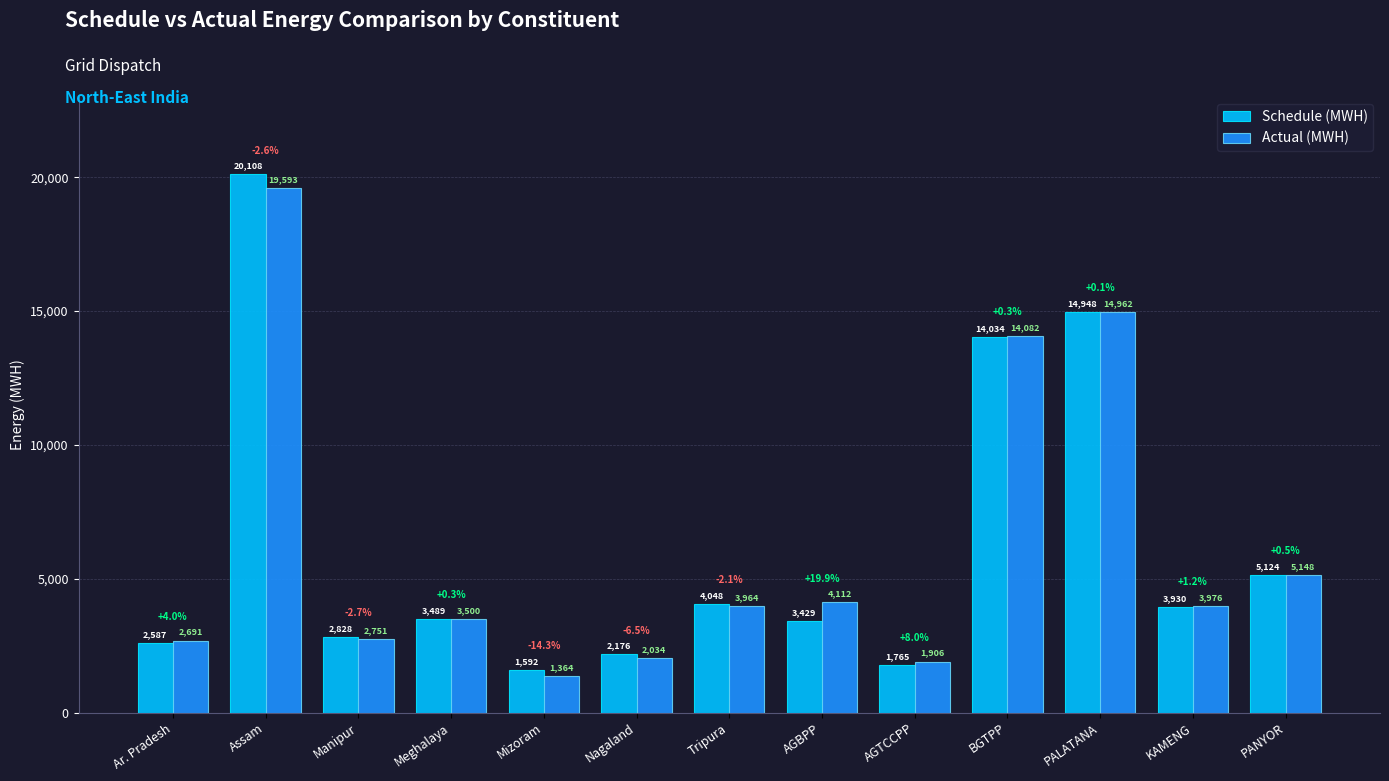

Reading left to right, what are all the values shown in this chart?

Schedule (MWH): 2587.3	20108.3	2827.6	3489.2	1591.9	2175.6	4047.7	3429.2	1765.2	14033.9	14948.0	3930.1	5124.0
Actual (MWH): 2691.1	19593.4	2751.0	3500.5	1364.4	2034.2	3964.0	4112.4	1905.8	14081.5	14962.3	3975.9	5147.9